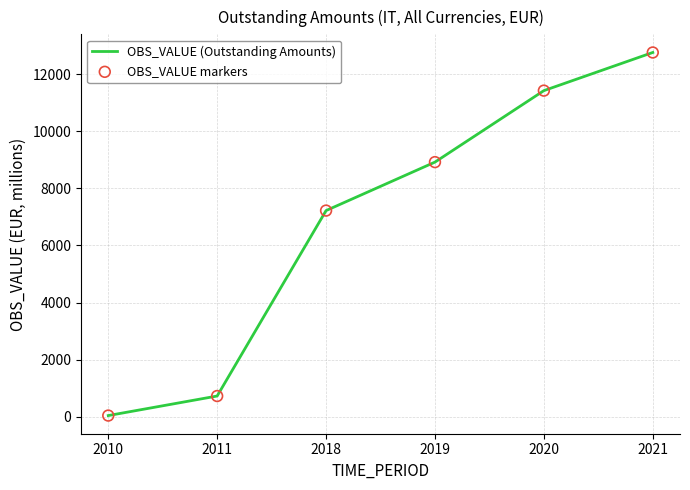

What value does the data have at 2018?

7219.5